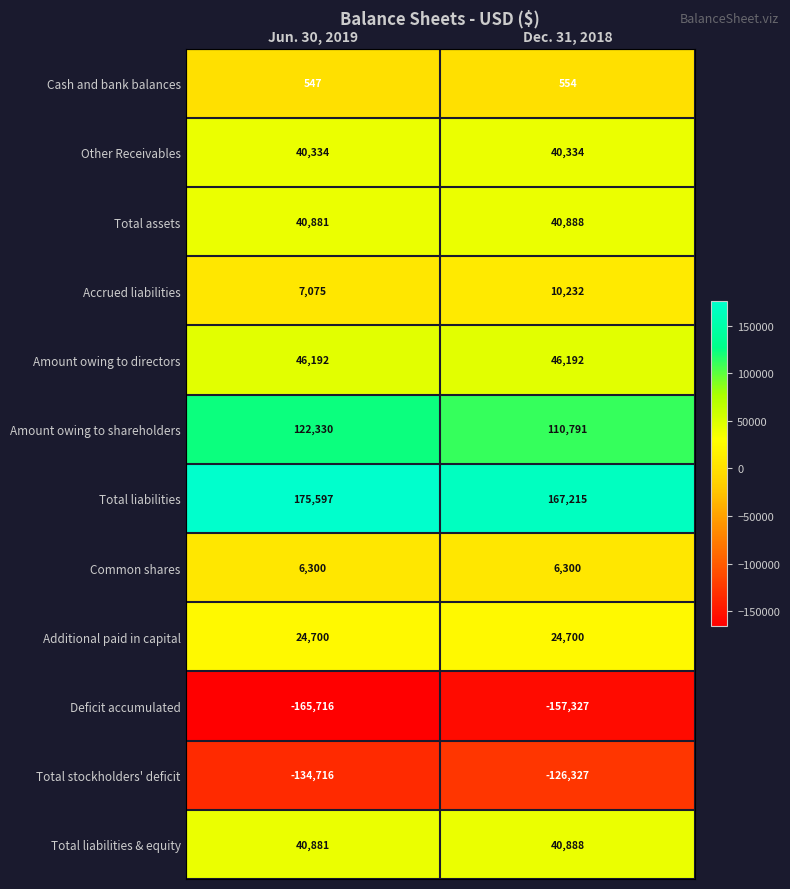

Rank the categories by Total liabilities value from lowest to highest.

Dec. 31, 2018, Jun. 30, 2019